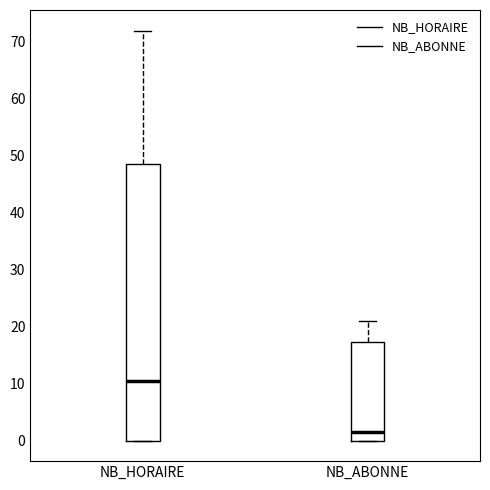

Reading left to right, read every box against the y-axis: the position of its median line, the range the box covers, and the ends of its whiskers. The values are not printed on the chart, so give them approximately, as read against the axis.

NB_HORAIRE: median 11, box 0 to 49, whiskers 0 to 72
NB_ABONNE: median 2, box 0 to 17, whiskers 0 to 21